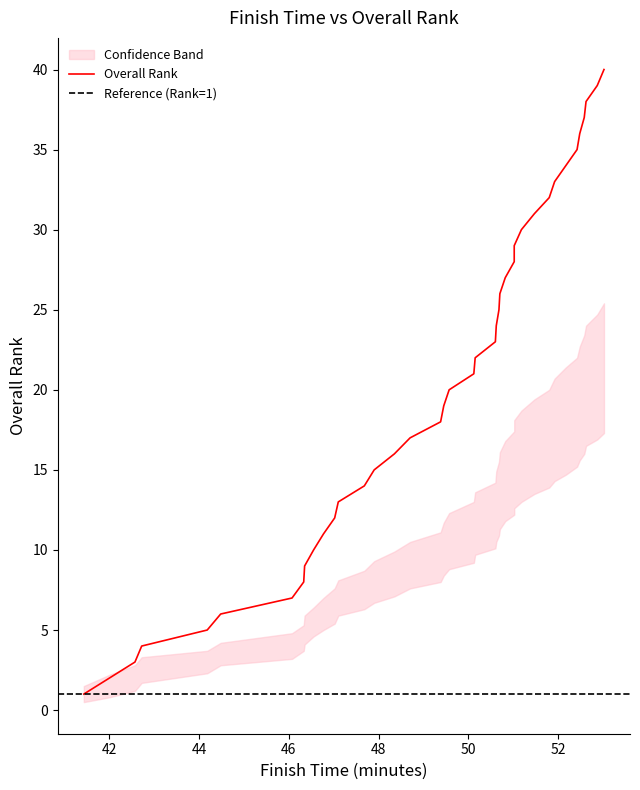

Is it true that Overall Rank equals 12.0 at 11?

True